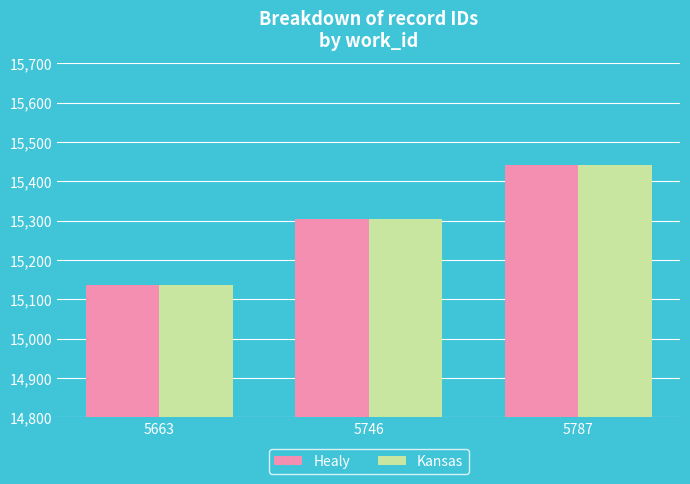

At which category is the sum across all series the highest?

5787